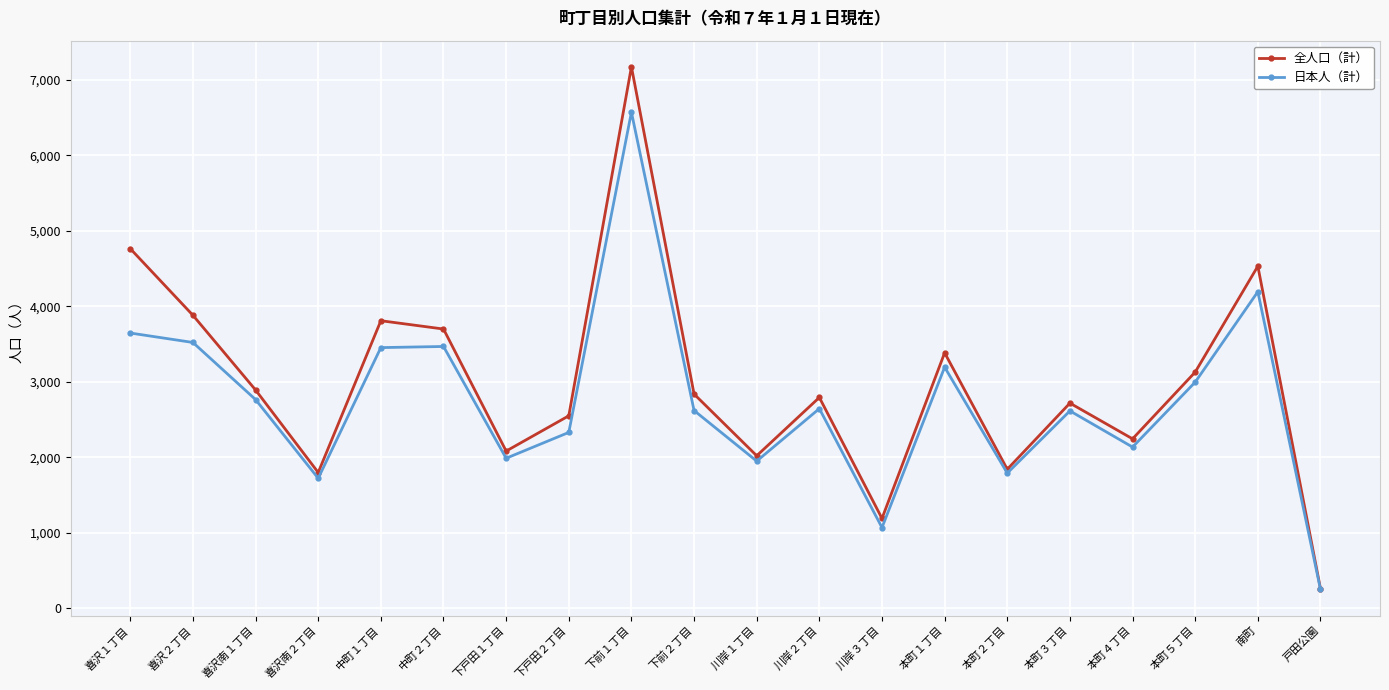

Which series has the largest total across all categories?

全人口（計）